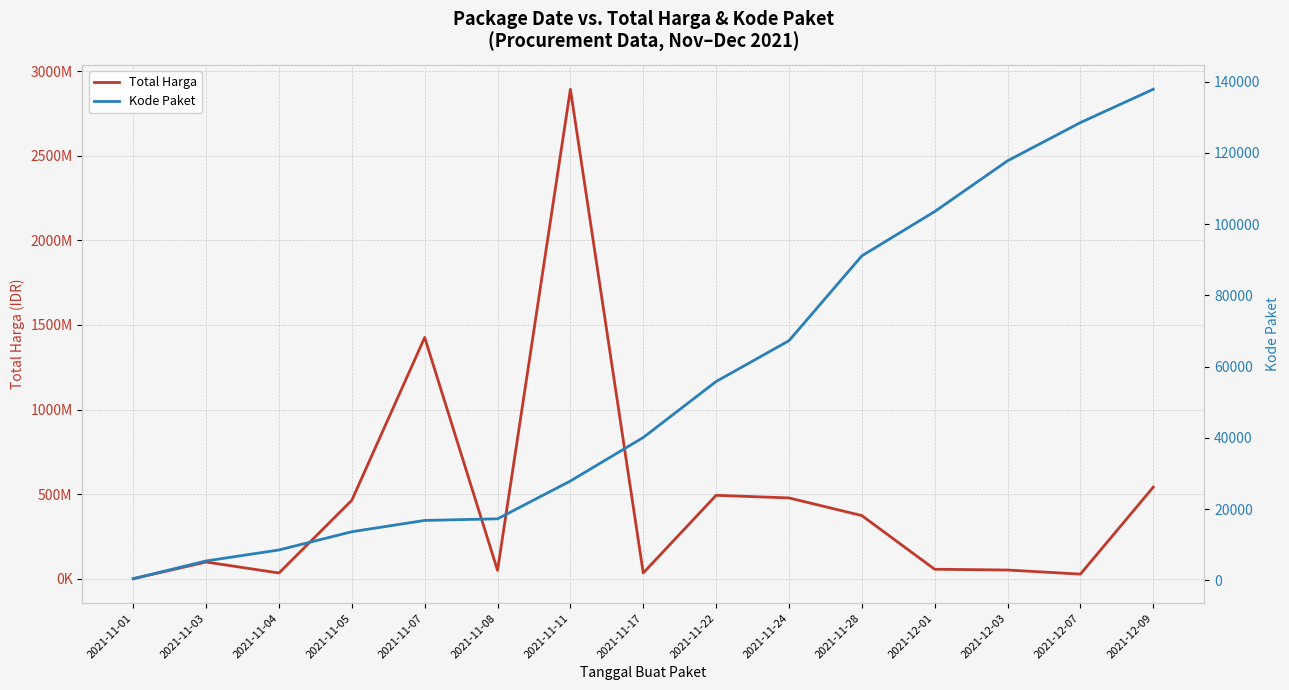

Is it true that Total Harga equals 94500124 at 2021-12-01?

False